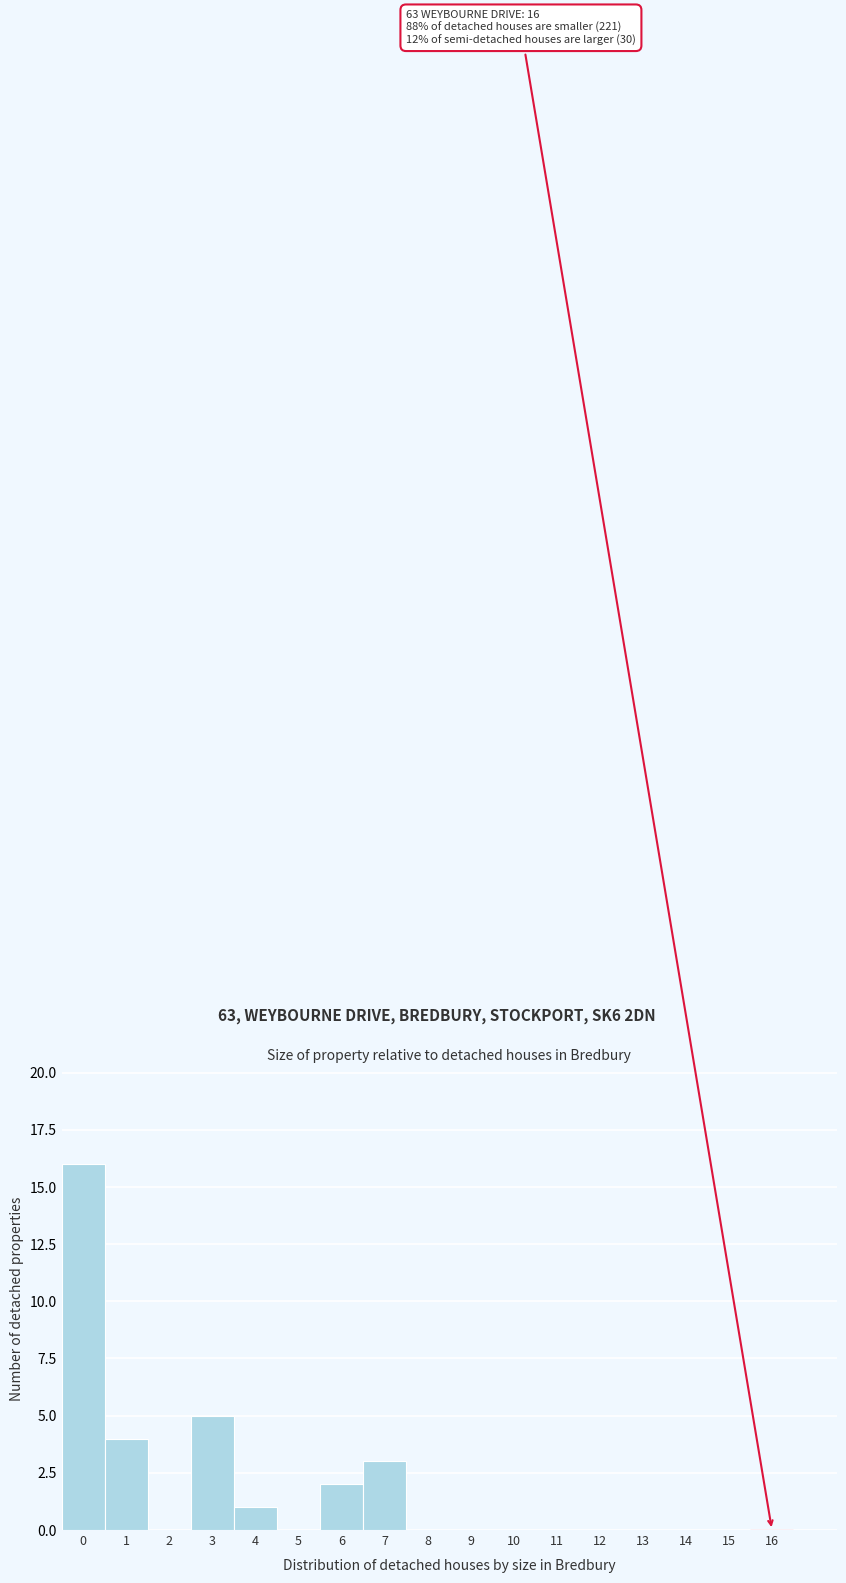

Reading left to right, what are all the values shown in this chart?

0=16	1=4	2=0	3=5	4=1	5=0	6=2	7=3	8=0	9=0	10=0	11=0	12=0	13=0	14=0	15=0	16=0